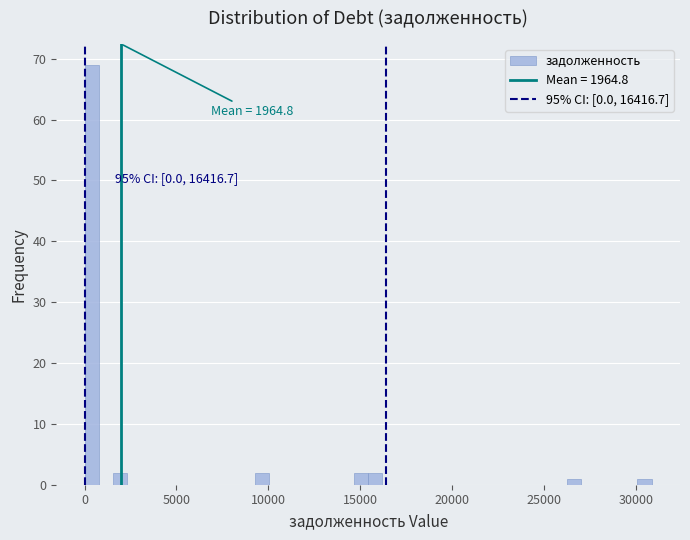

Around what value on the x-axis is the tallest bar? Give the approximate position of its centre, as read against the axis.

500